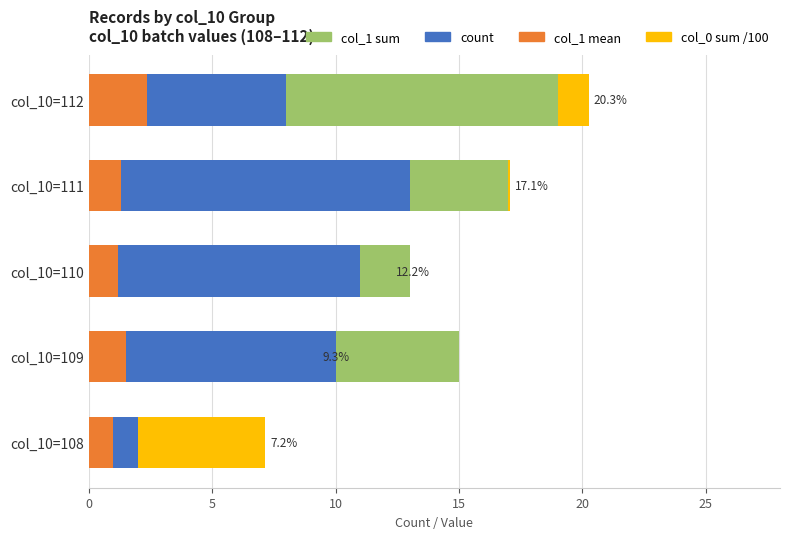

True or false: col_1 mean has a value of 0.9 at col_10=111.

False